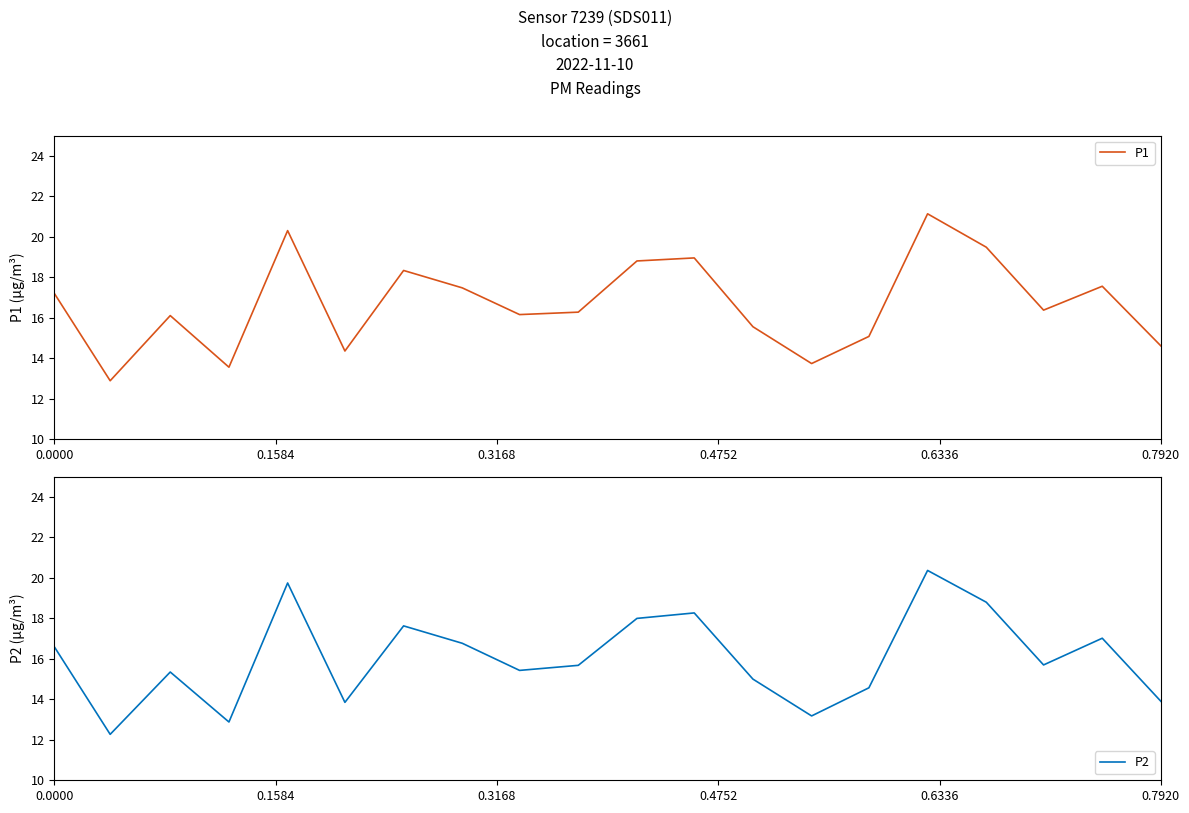

What is the lowest value of the P1 series?

12.9